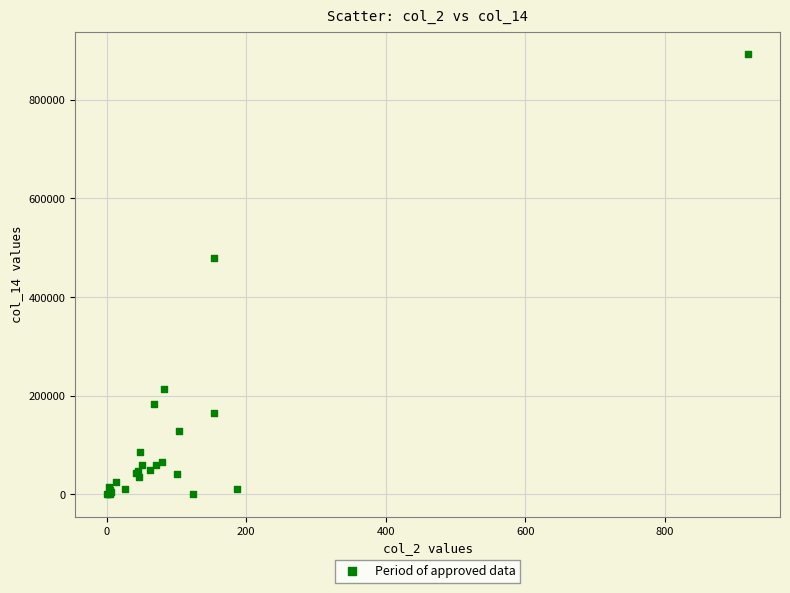

What Y value in the scatter plot is closest to 446668?

480000.0